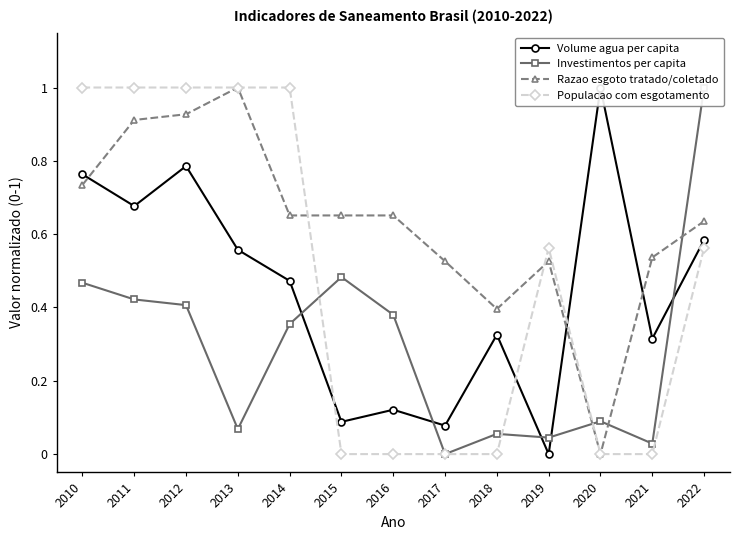

At how many categories does at least one series exceed 0?

13